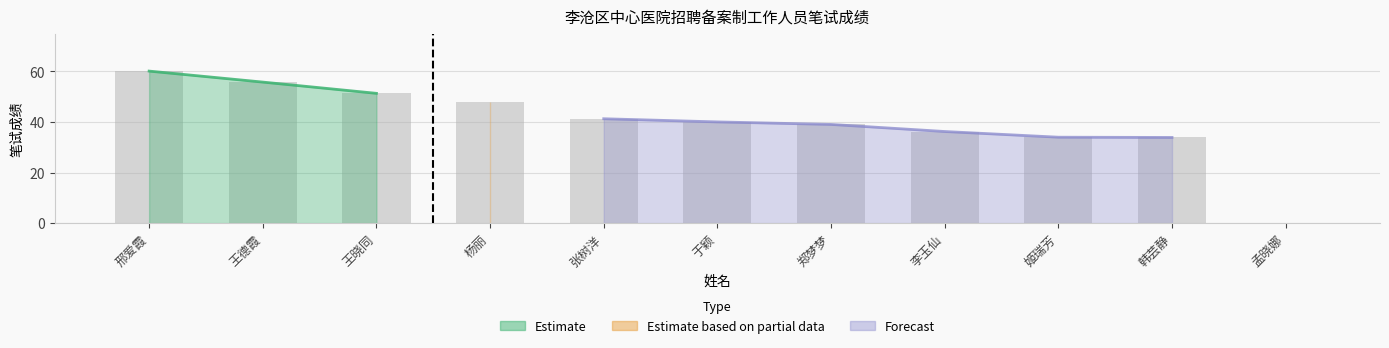

Rank the categories by value from lowest to highest.

孟晓娜, 韩芸静, 姬瑞芳, 李玉仙, 郑梦梦, 于颖, 张树洋, 杨丽, 王晓同, 王德霞, 邢爱霞